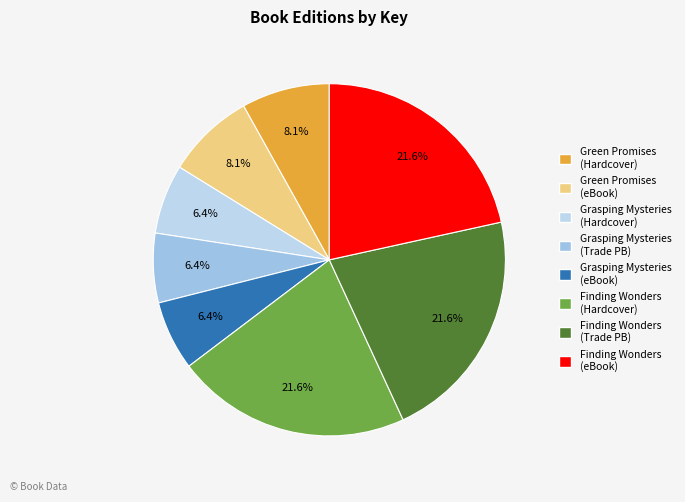

To the nearest percent, what is the difference between the largest and smallest slice percentages?

15%